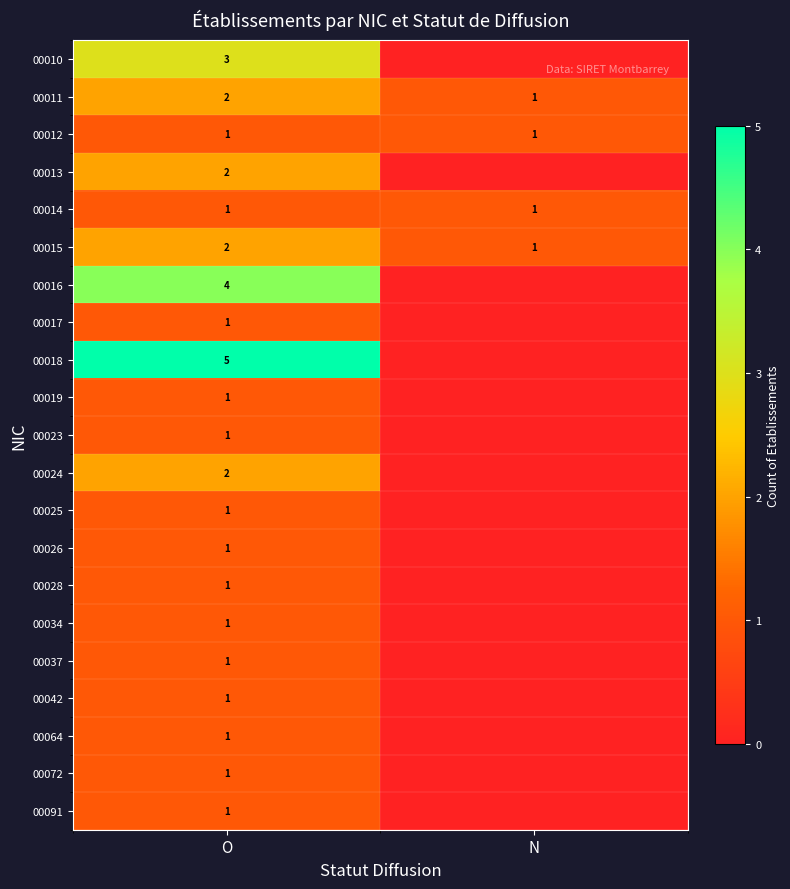

What is the total value across all series at O?

34